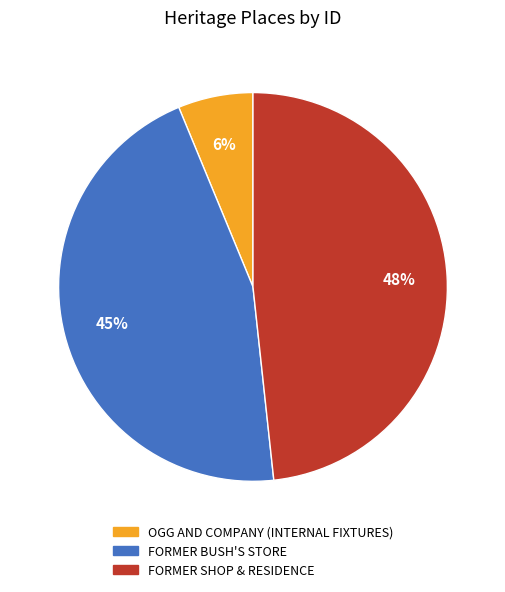

To the nearest percent, what portion does OGG AND COMPANY (INTERNAL FIXTURES) represent?

6%